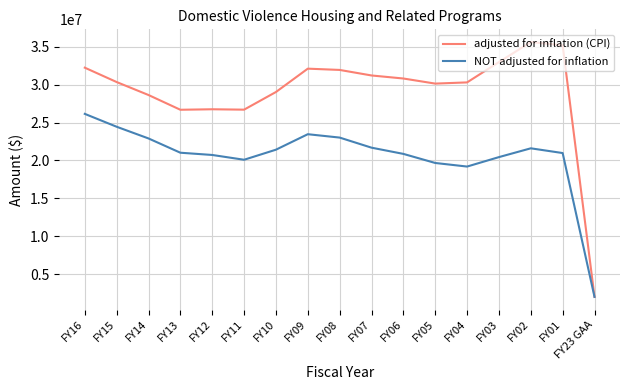

What is the minimum value shown in the chart?

2000000